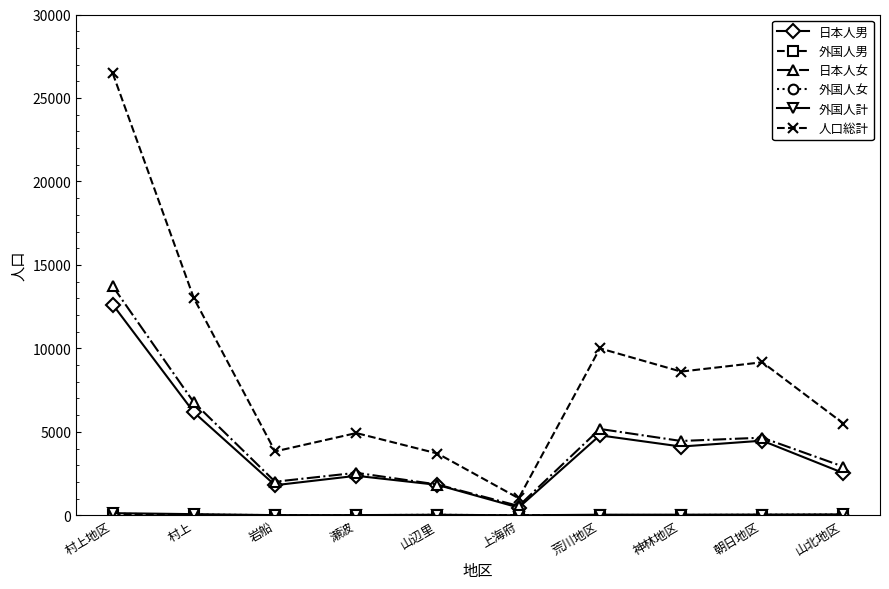

Where is the first local maximum for 人口総計?

瀬波